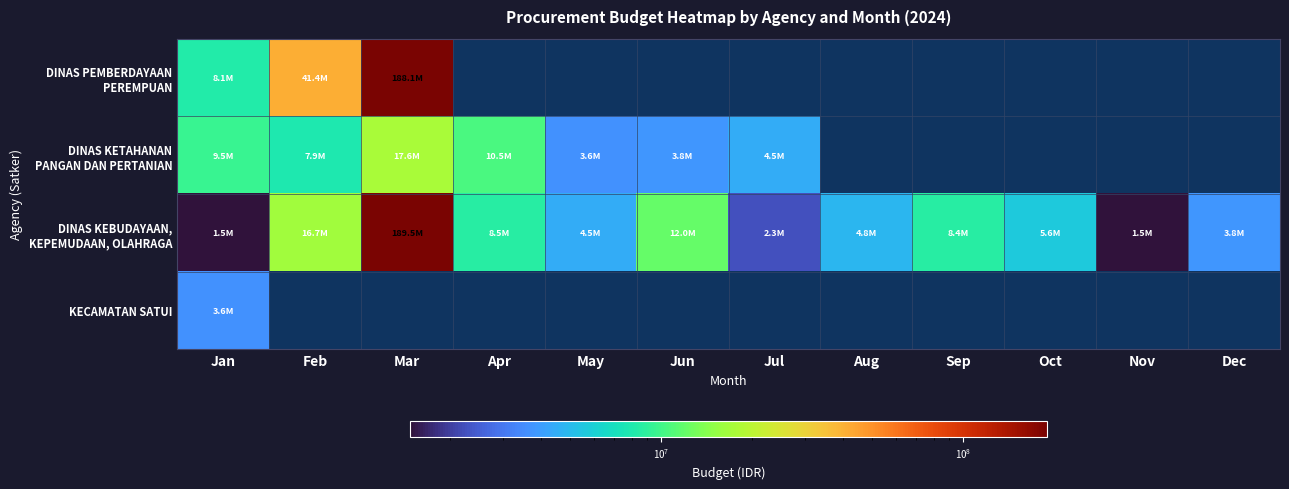

Is the value of KECAMATAN SATUI at Mar greater than the value of DINAS KETAHANAN PANGAN DAN PERTANIAN at Apr?

No